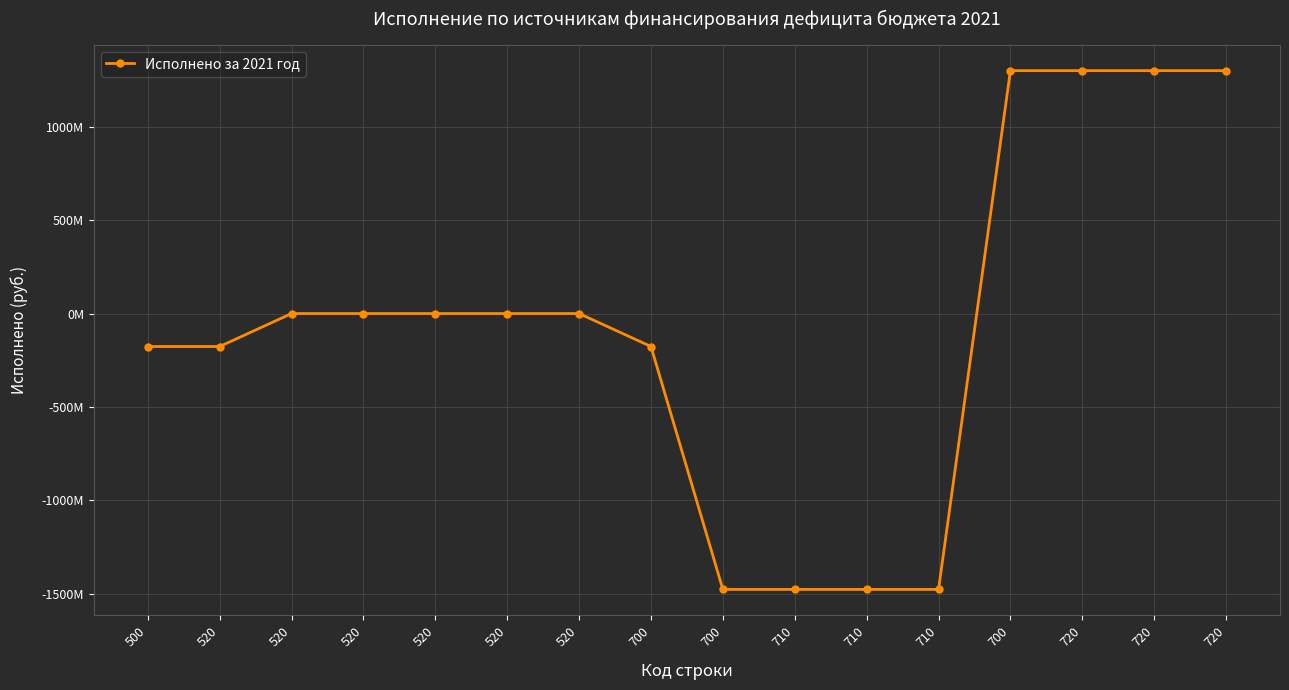

What is the change in value from 520 to 710?

-1300787620.2